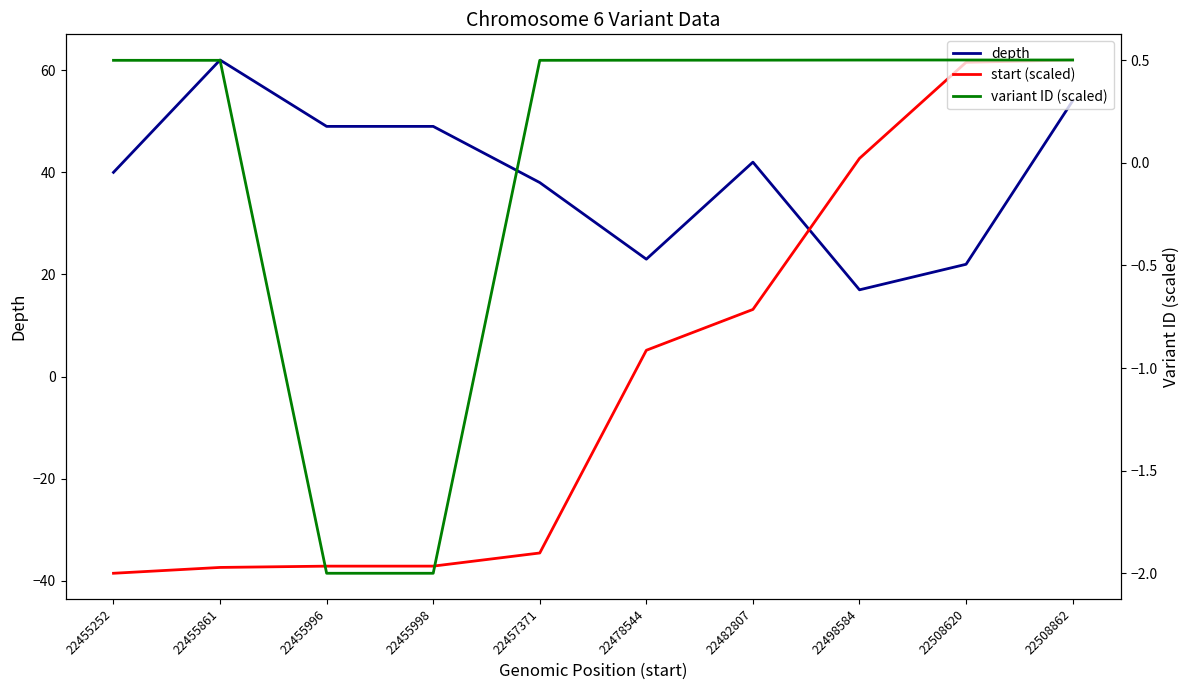

Reading left to right, transcribe all the data shown in this chart.

depth: 40.0	62.0	49.0	49.0	38.0	23.0	42.0	17.0	22.0	54.0
start (scaled): -38.5	-37.4	-37.1	-37.1	-34.5	5.2	13.2	42.7	61.5	62.0
variant ID (scaled): 0.5	0.5	-2.0	-2.0	0.5	0.5	0.5	0.5	0.5	0.5